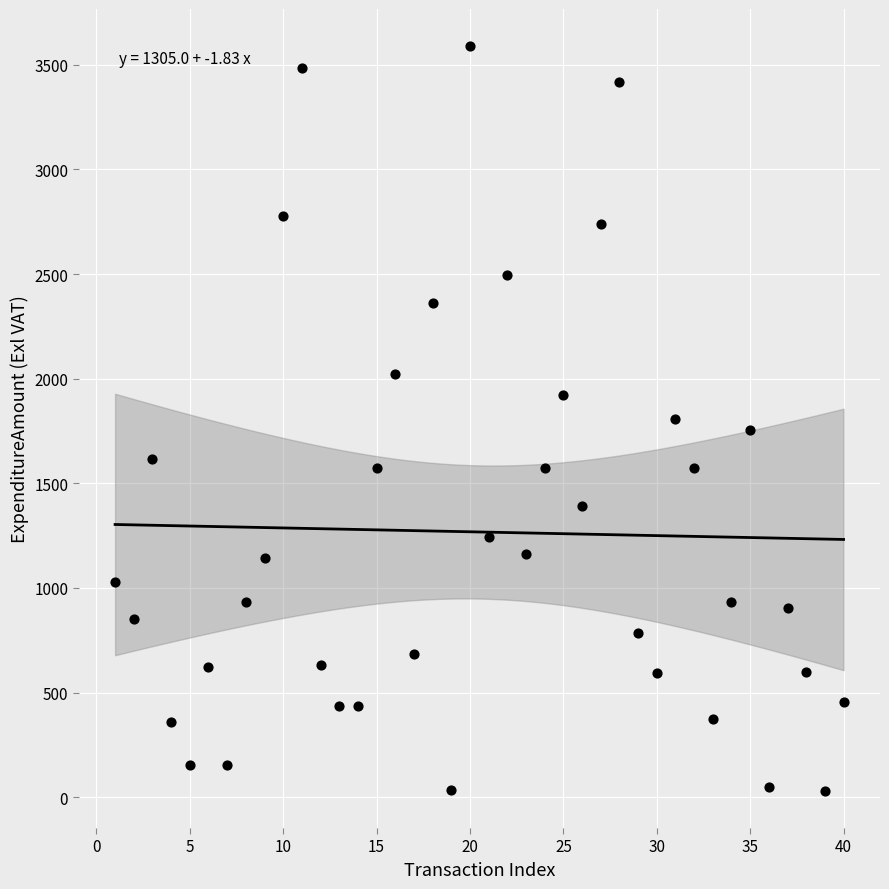

What is the range of X values (max minus min)?

39.0